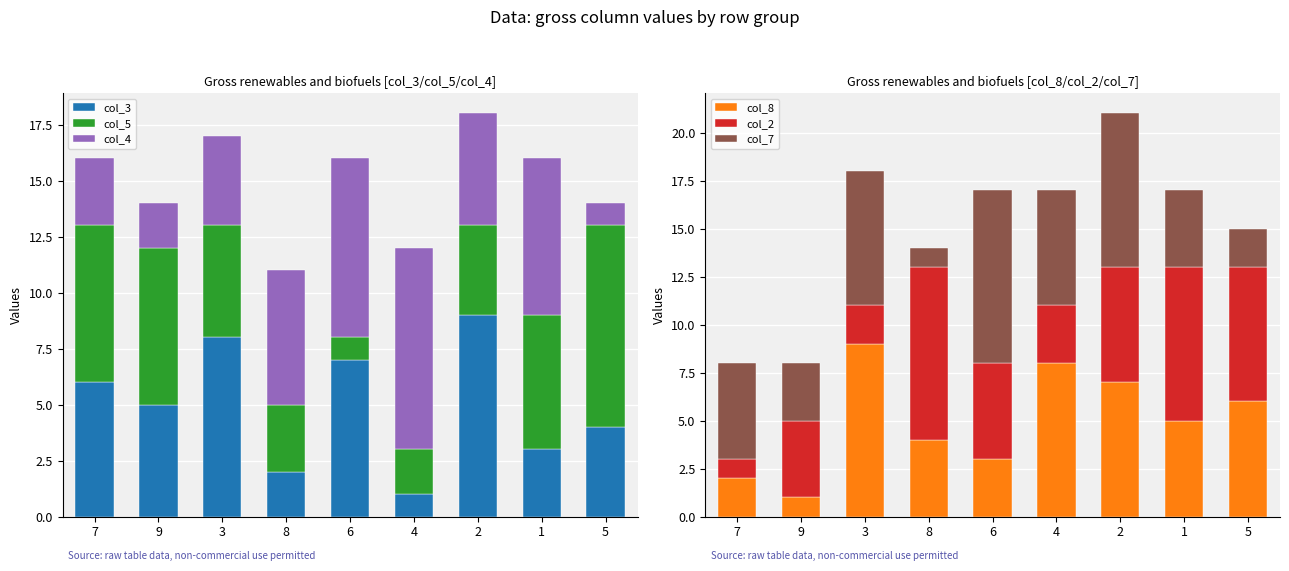

What is the value of the col_5 bar at the 8th from the left?

6